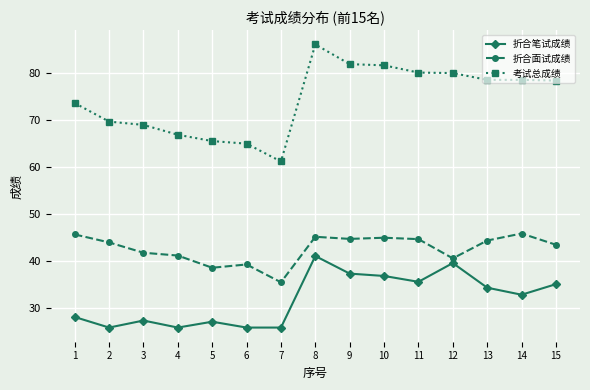

Where is 折合笔试成绩 nearest to the value 33?

14